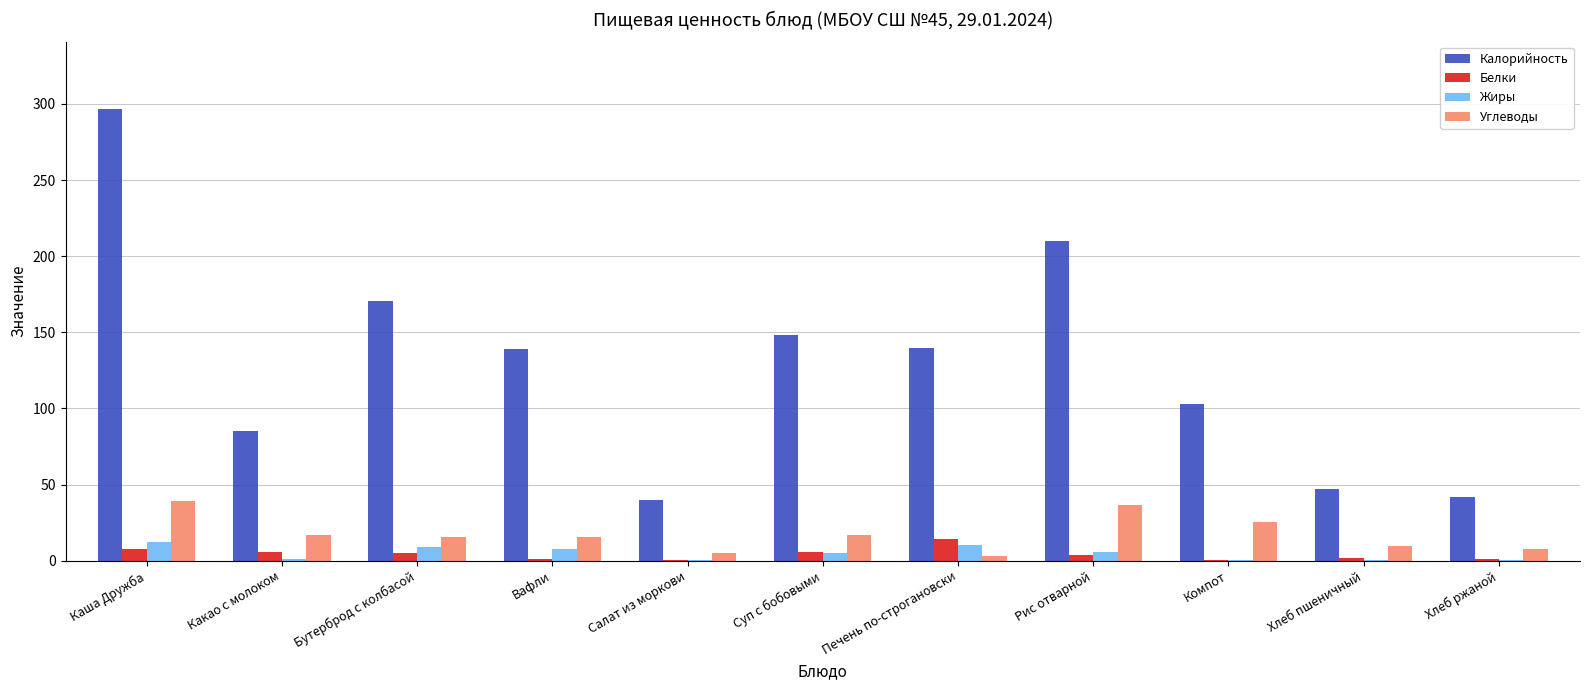

The value of Жиры at Вафли is 7.4. True or false?

True